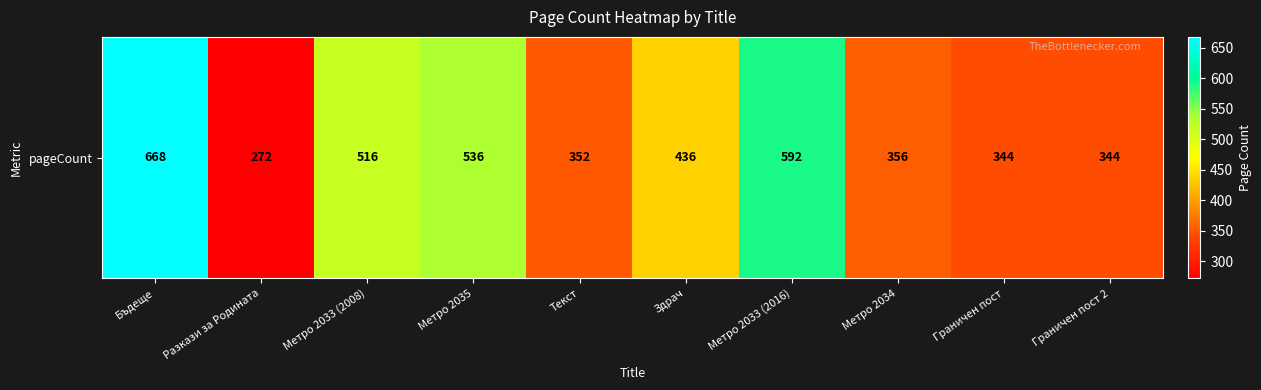

Which label corresponds to the smallest value in the chart?

Разкази за Родината